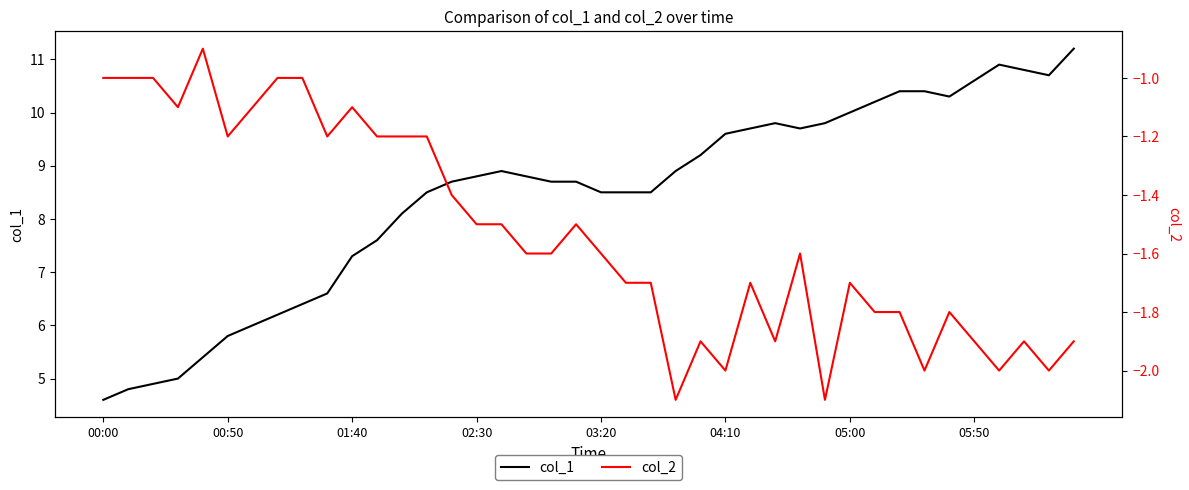

What is the maximum value for col_2?

-0.9